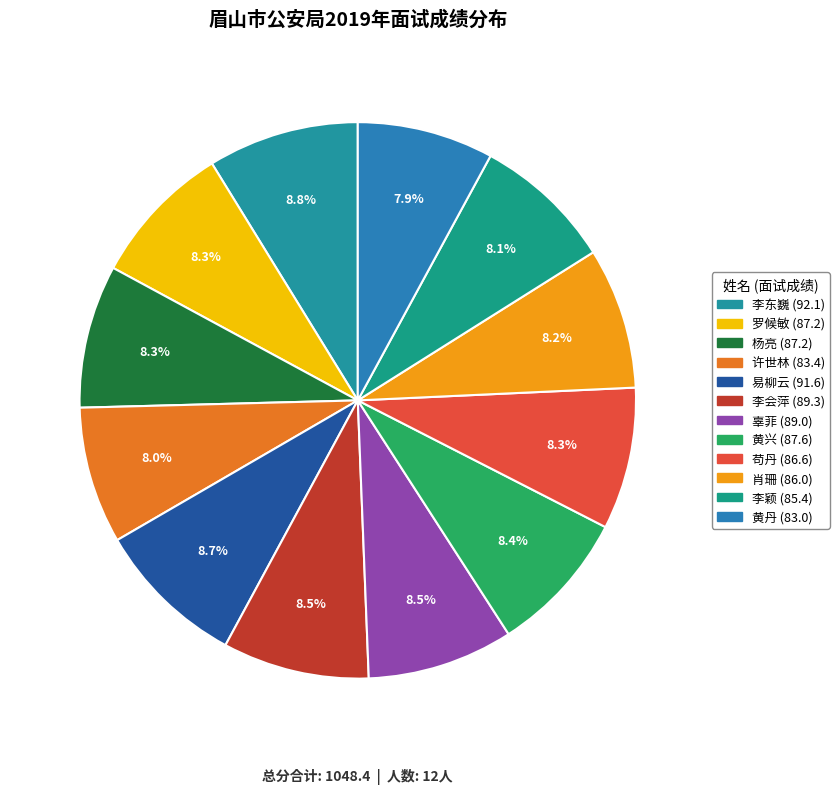

Is the sum of 易柳云 and 黄兴 greater than half?

No